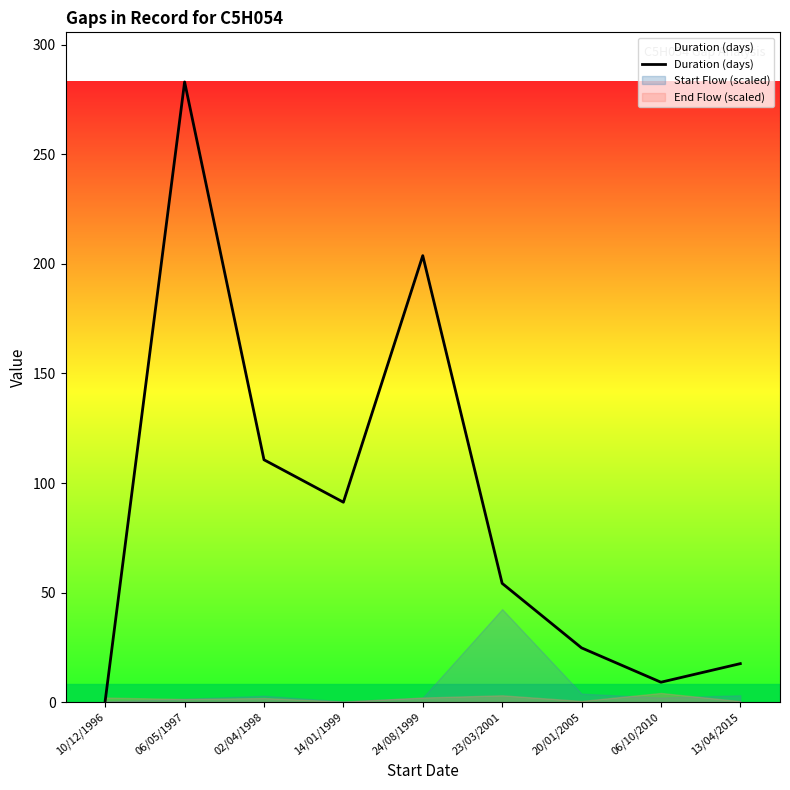

What is the sum of all values?

794.9